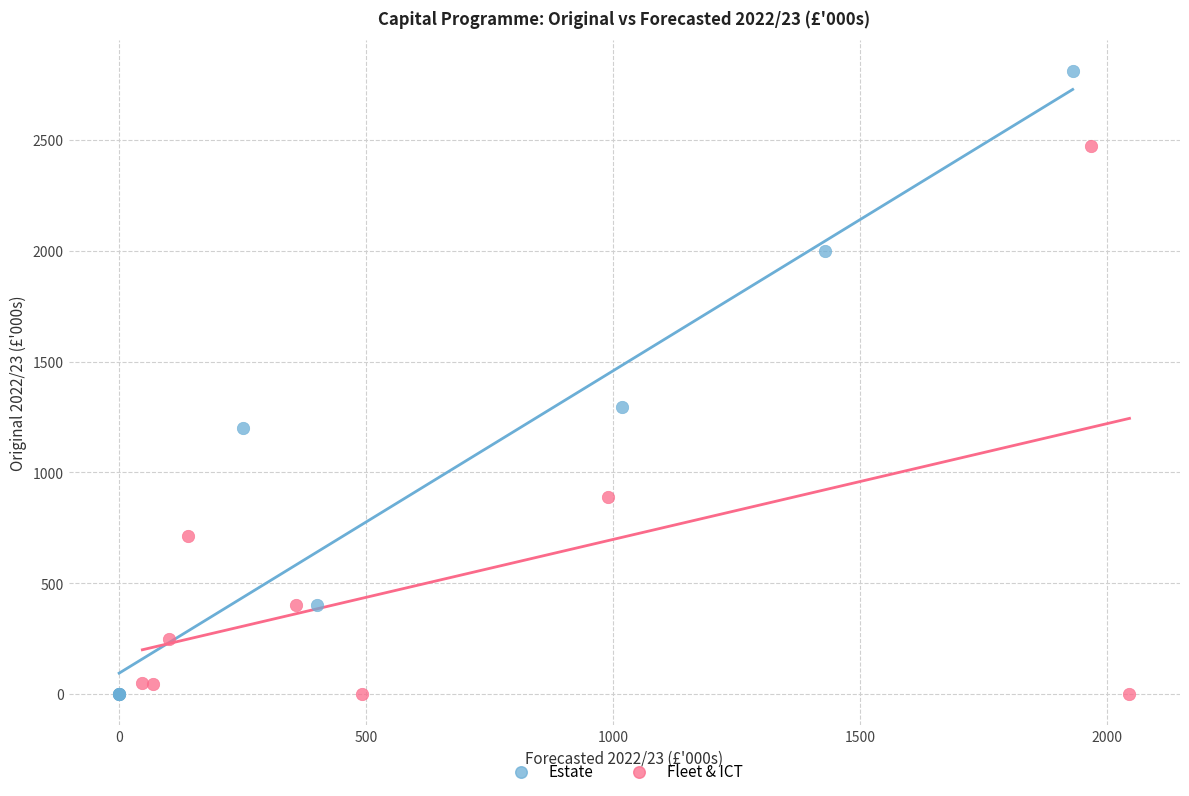

Which series contains the highest Y value?

Estate